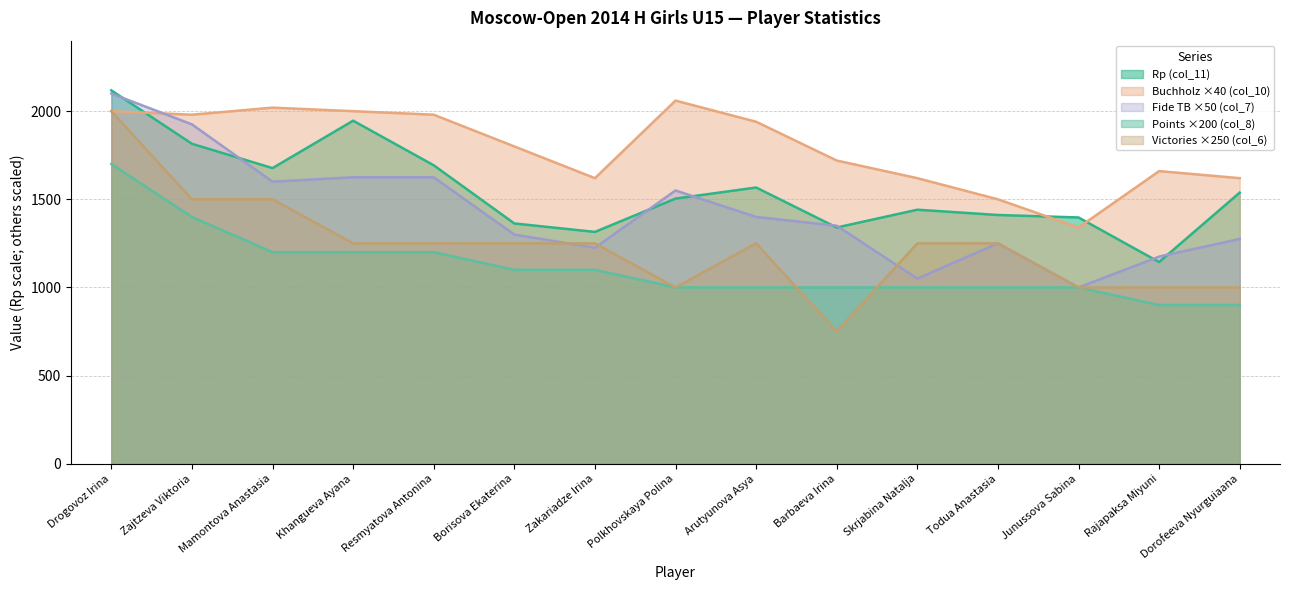

Rank the series at Junussova Sabina from lowest to highest value.

Points (col_8), Victories (col_6), Fide TB (col_7), Buchholz (col_10), Rp (col_11)